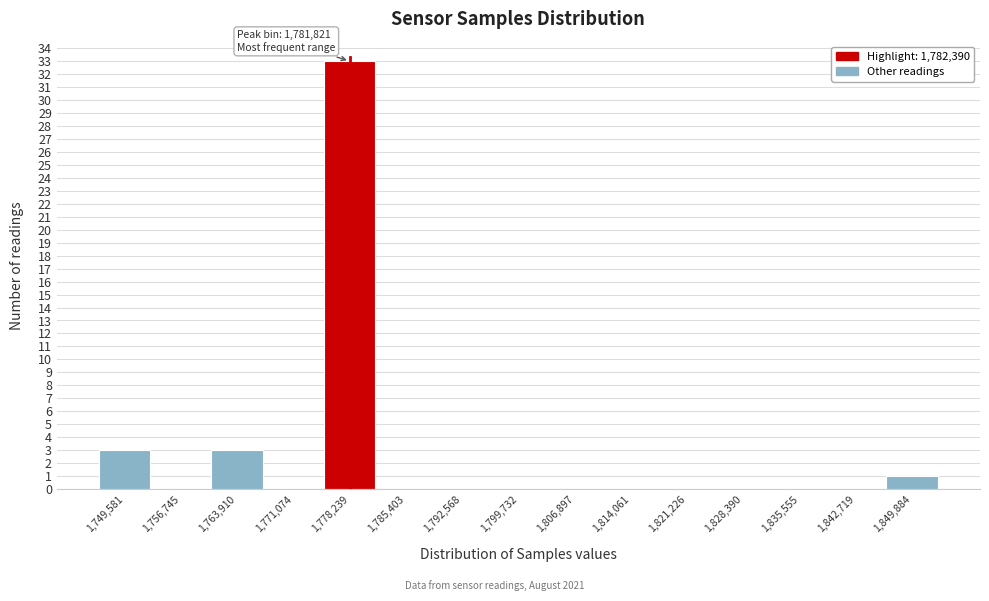

Reading left to right, transcribe all the data shown in this chart.

1,749,581=3	1,756,745=0	1,763,910=3	1,771,074=0	1,778,239=33	1,785,403=0	1,792,568=0	1,799,732=0	1,806,897=0	1,814,061=0	1,821,226=0	1,828,390=0	1,835,555=0	1,842,719=0	1,849,884=1